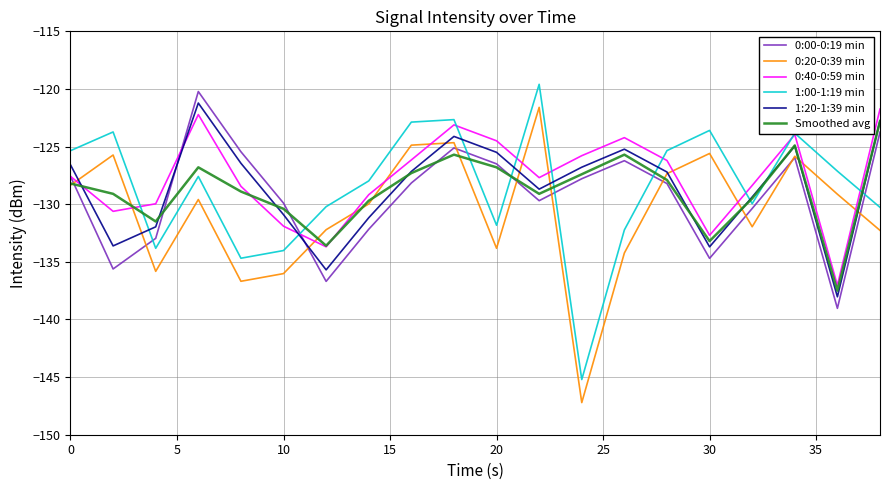

What is the sum of all 0:20-0:39 min values?

-2612.9